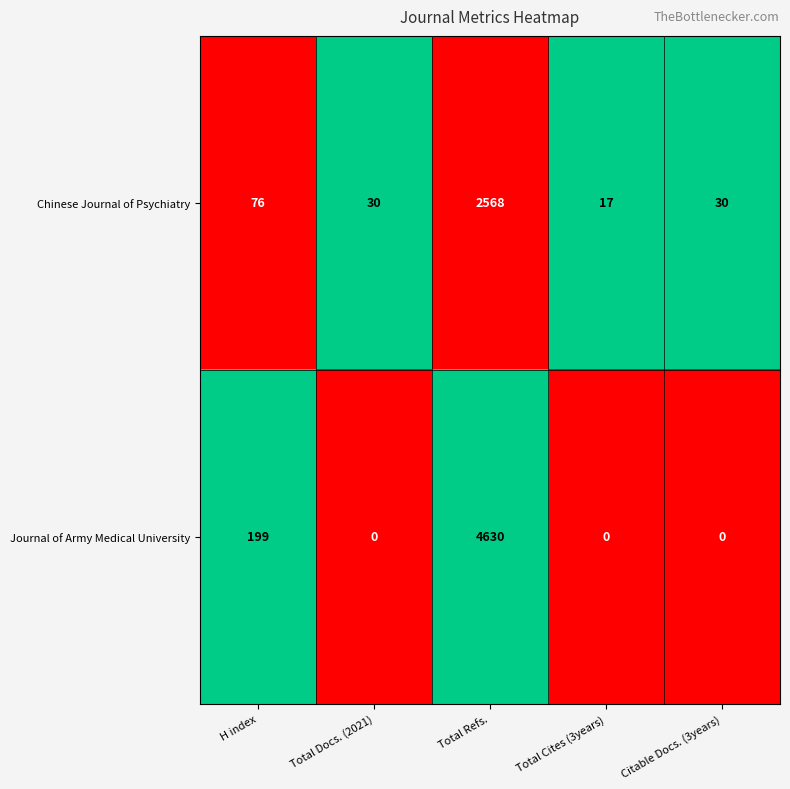

What is the difference between the second highest and second lowest values in the Journal of Army Medical University series?

199